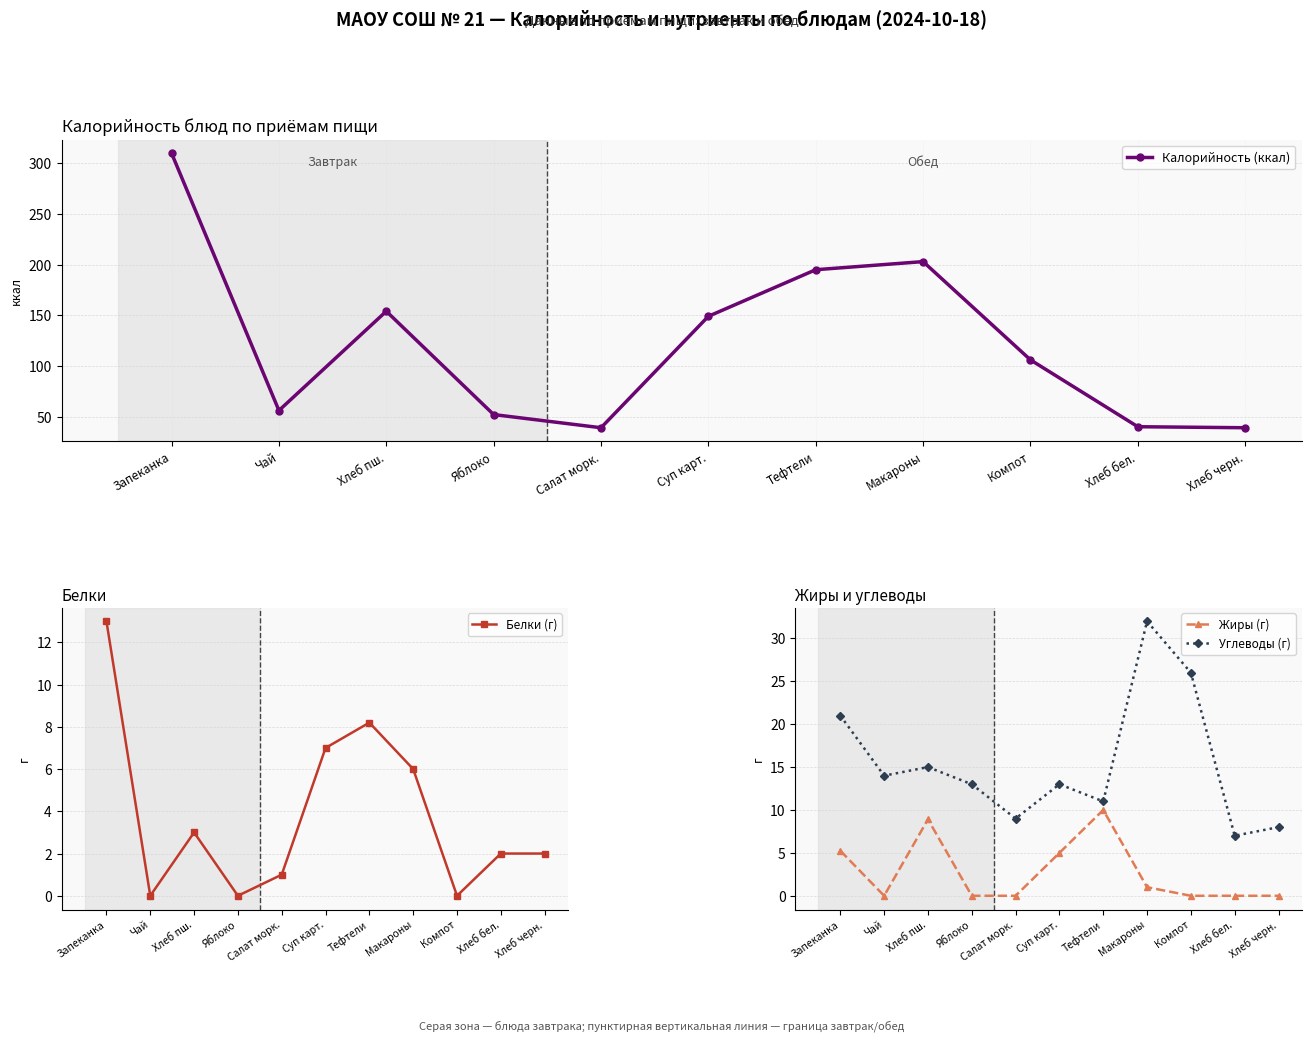

Is it true that Углеводы (г) equals 12.1 at Хлеб черн.?

False